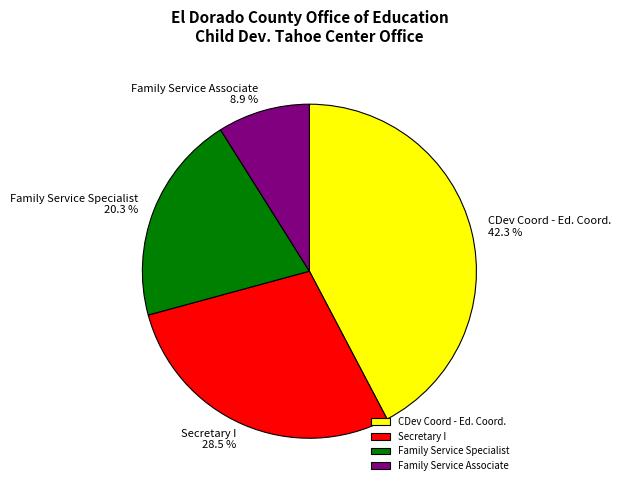

Is there any slice that represents more than half of the pie?

No